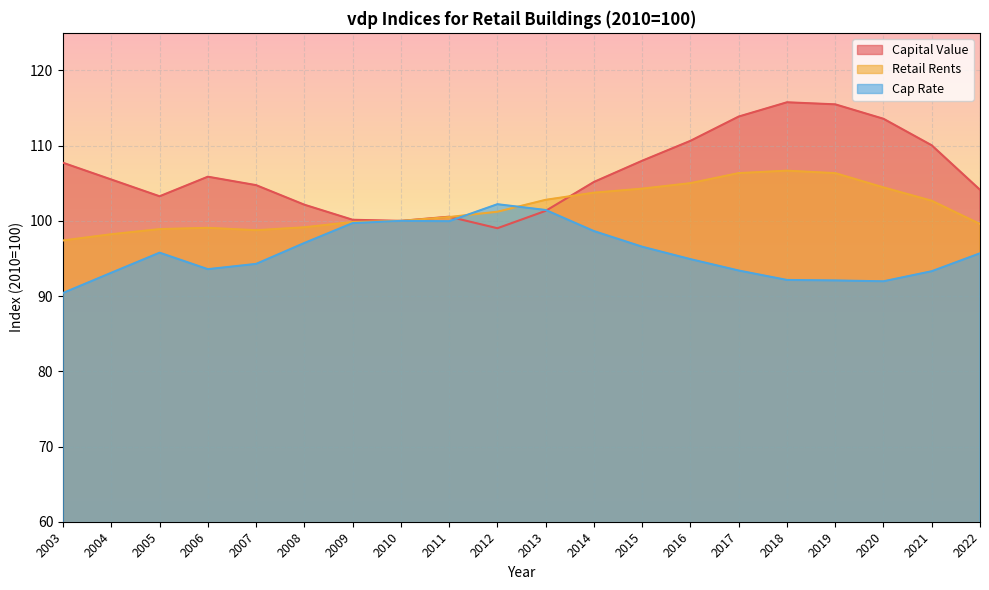

Where is the first local maximum for Capital Value?

2006